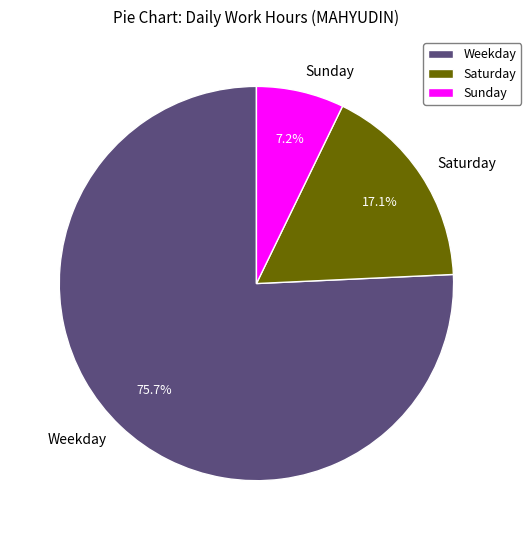

Count the number of slices in the pie.

3